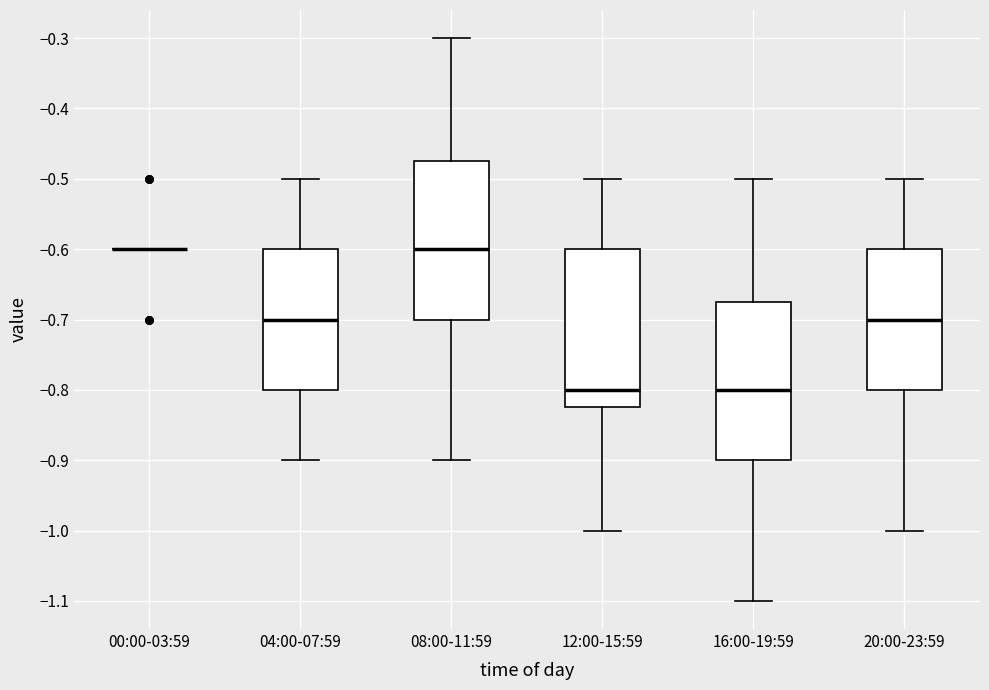

Where does the lower whisker of the box for 08:00-11:59 end on the y-axis? The values are not printed on the chart, so give them approximately, as read against the axis.

-0.90